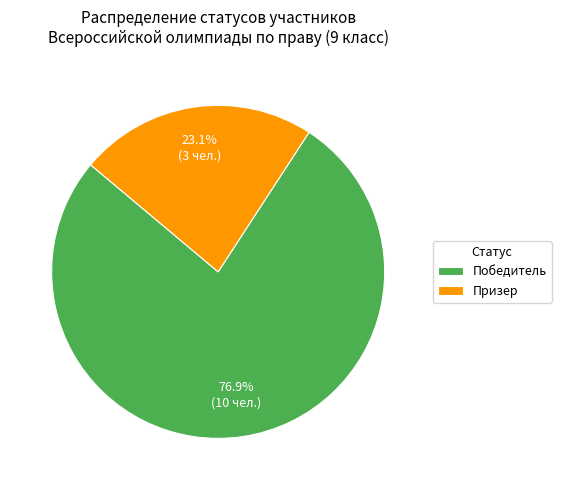

What is the ratio of the value at Победитель to the value at Призер?

3.3